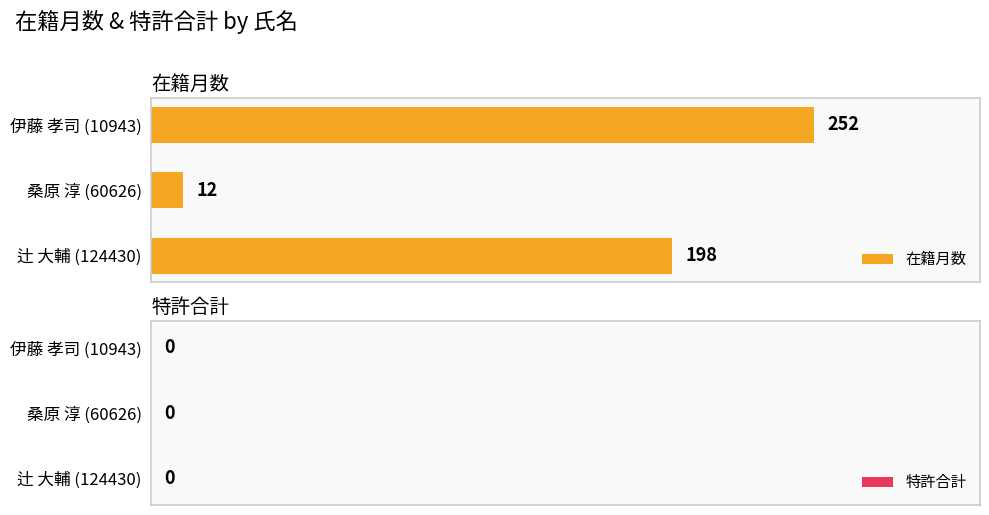

What is the change in value from 伊藤 孝司 (10943) to 辻 大輔 (124430)?

-54